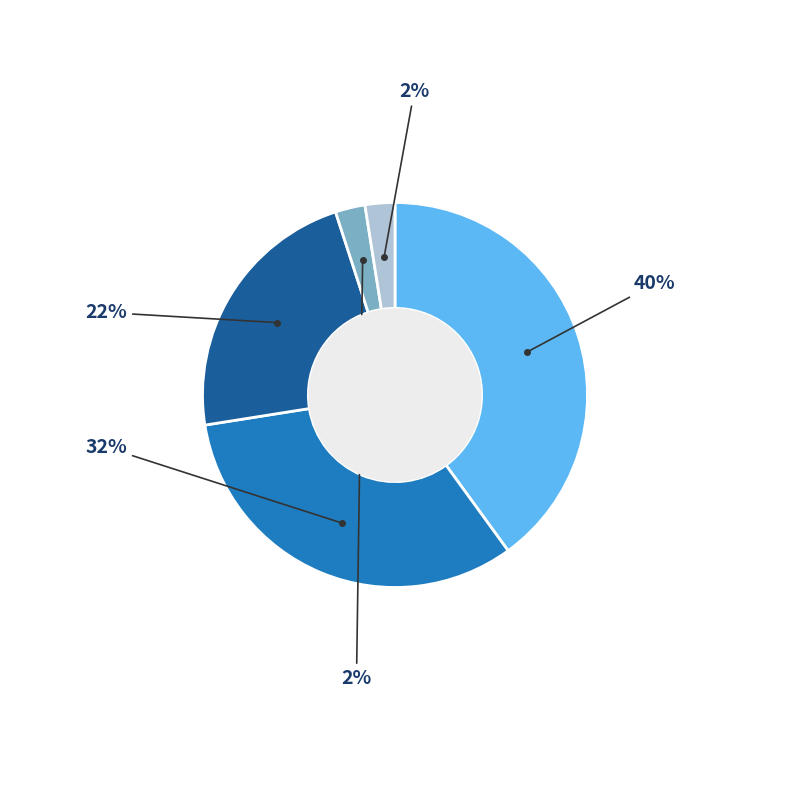

How many slices are in this pie chart?

5